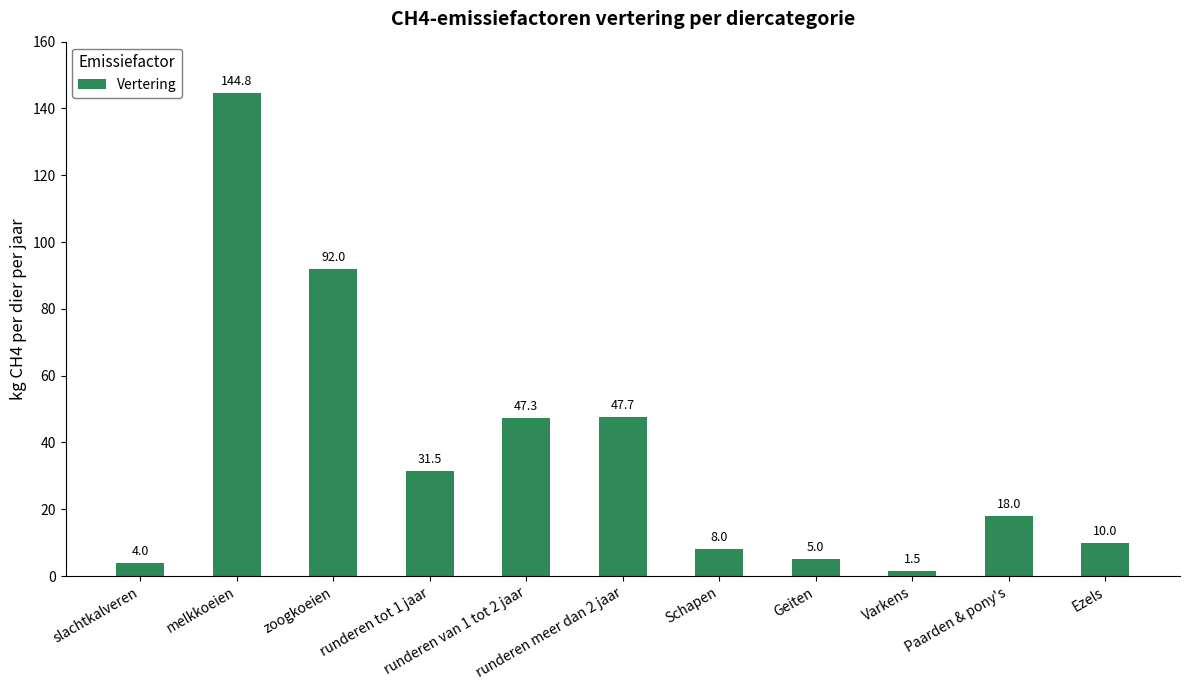

Reading right to left, what are all the values shown in this chart?

10.0	18.0	1.5	5.0	8.0	47.7	47.3	31.5	92.0	144.8	4.0